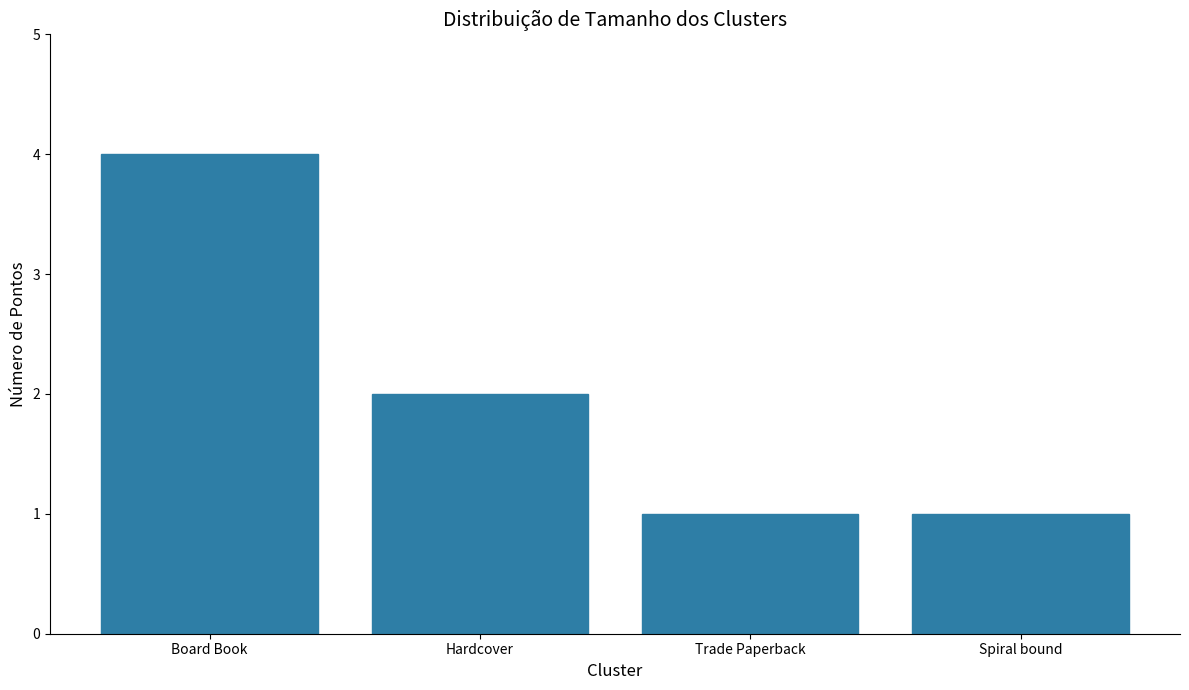

Approximately how many times larger is the value at Trade Paperback compared to Hardcover?

0.5